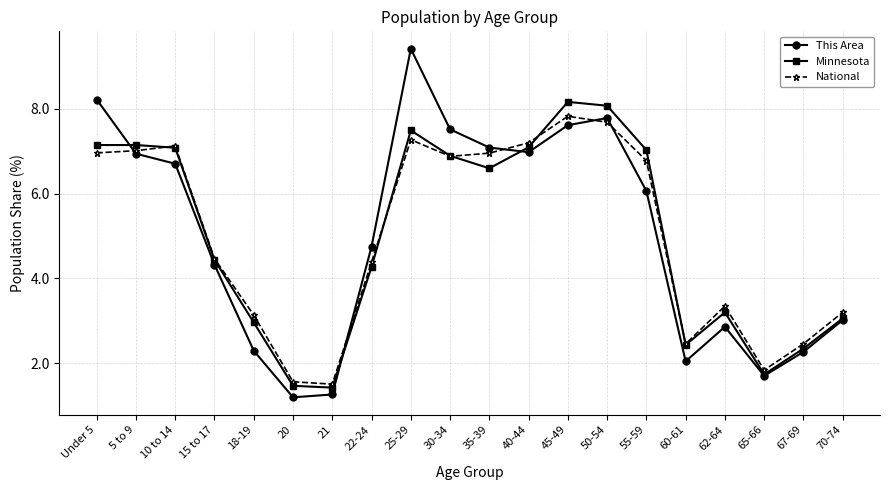

Read the National value at 21.

1.5